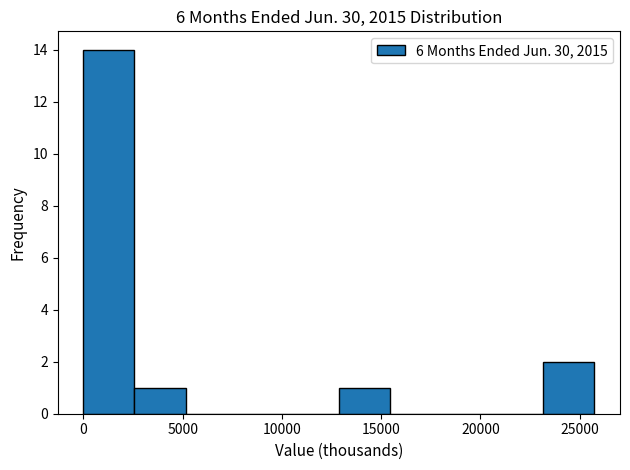

Reading left to right, list every bar in this chart as the range it spans on the x-axis followed by its height. Neither the bar edges nor the heights are printed on the chart, so give them approximately, as read against the axes.

0 to 2500: 14
2500 to 5000: 1
5000 to 7500: 0
7500 to 10500: 0
10500 to 13000: 0
13000 to 15500: 1
15500 to 18000: 0
18000 to 20500: 0
20500 to 23000: 0
23000 to 25500: 2